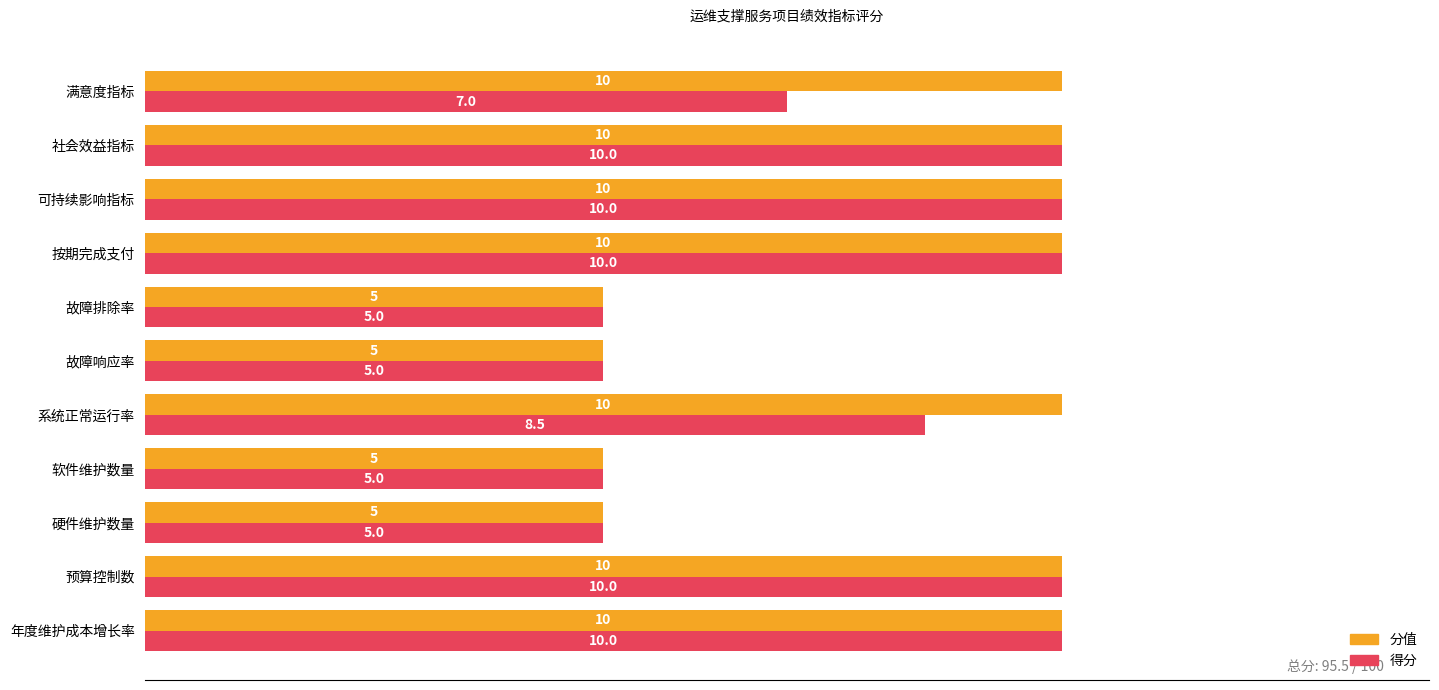

What is the smallest value displayed?

5.0